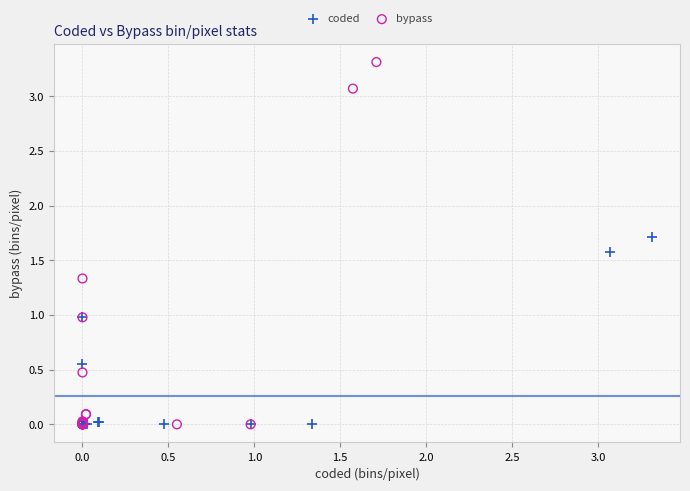

Which series contains the highest Y value?

bypass